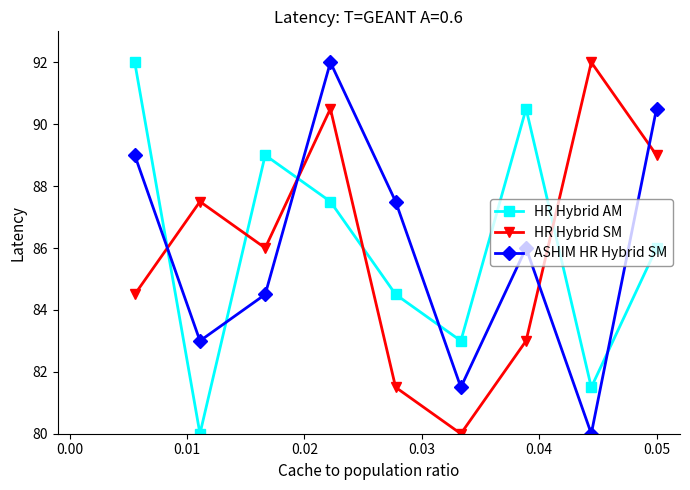

After their last crossing, which series has the higher values: HR Hybrid AM or ASHIM HR Hybrid SM?

ASHIM HR Hybrid SM